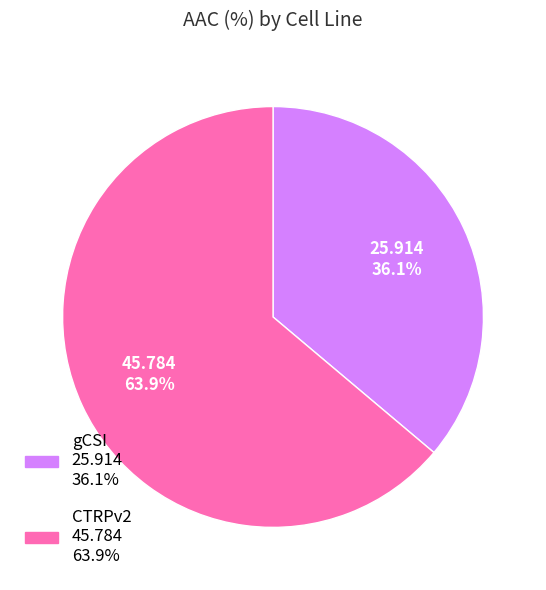

Is the sum of CTRPv2 and gCSI greater than half?

Yes